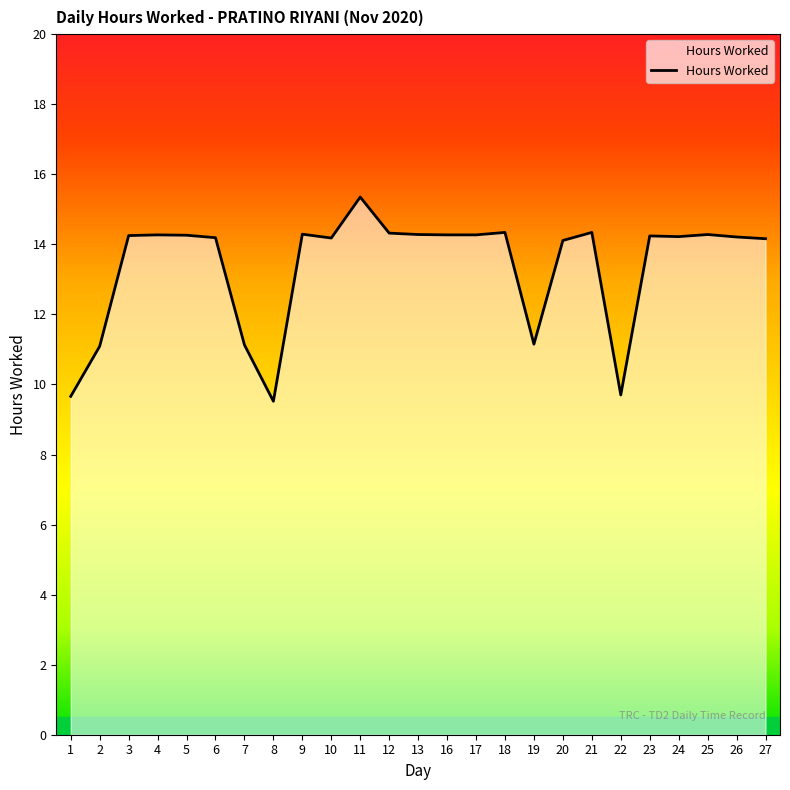

What is the difference between the values at 3 and 11?

1.1